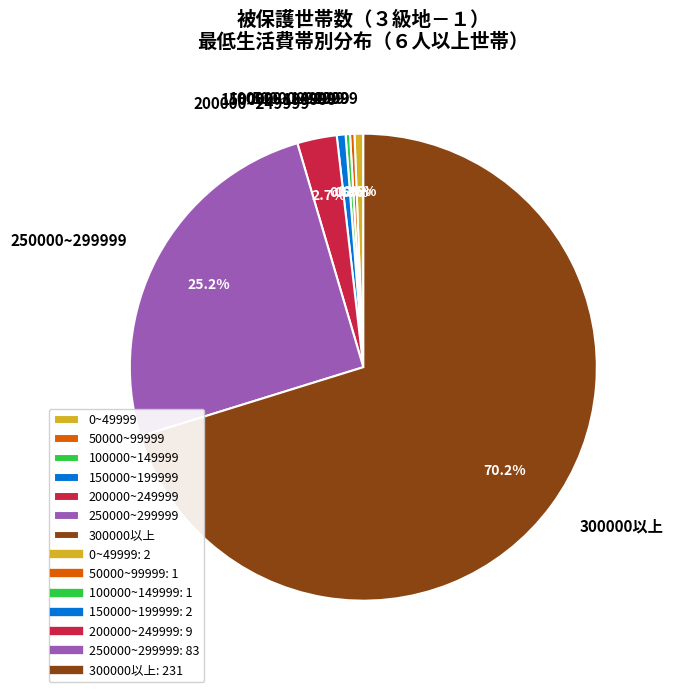

What is the total percentage of 150000~199999 and 200000~249999?

3.3%